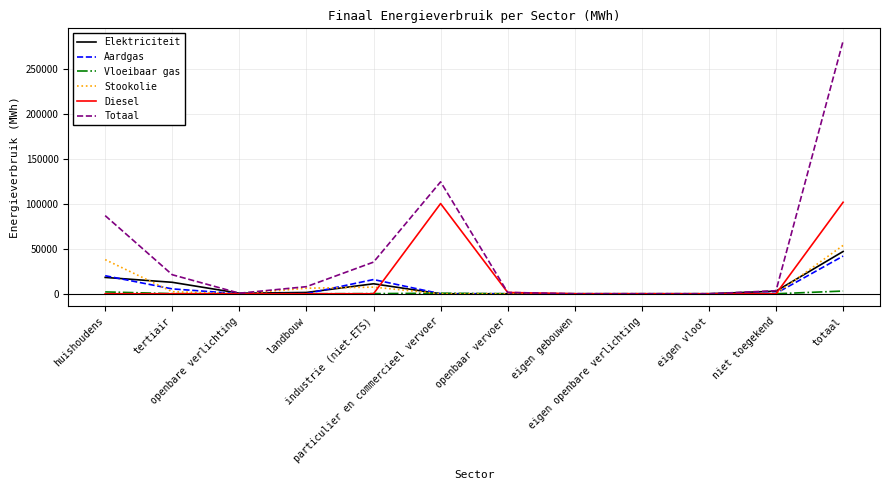

What is the greatest value displayed?

280769.7